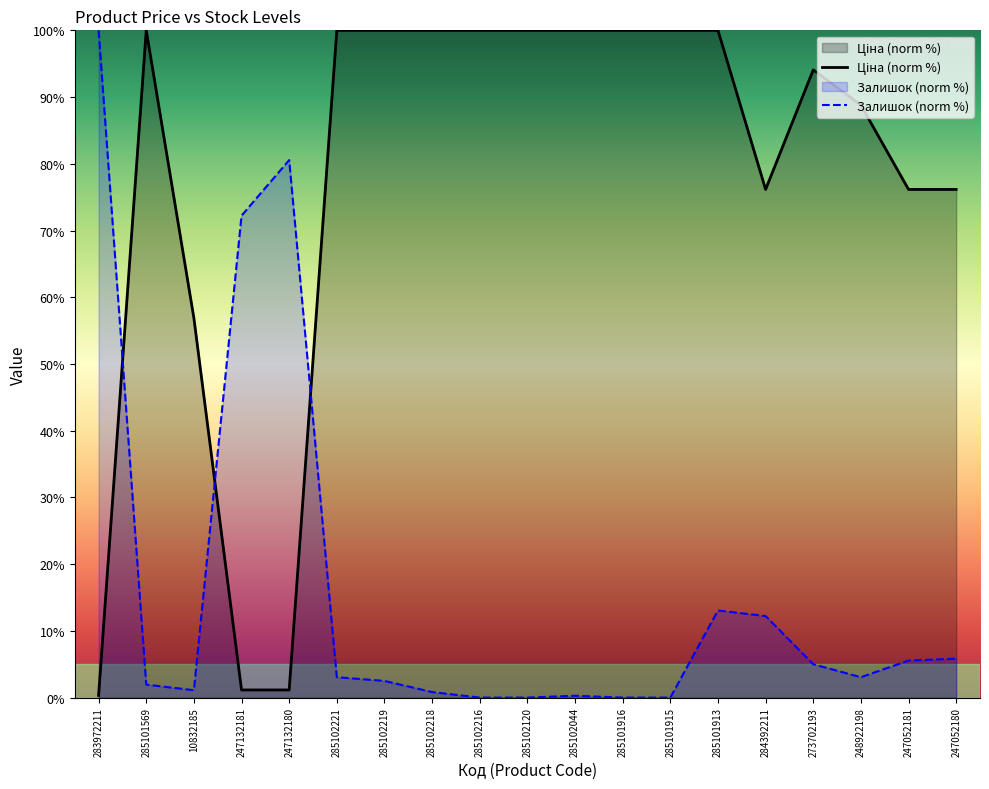

At how many categories does at least one series exceed 91?

12